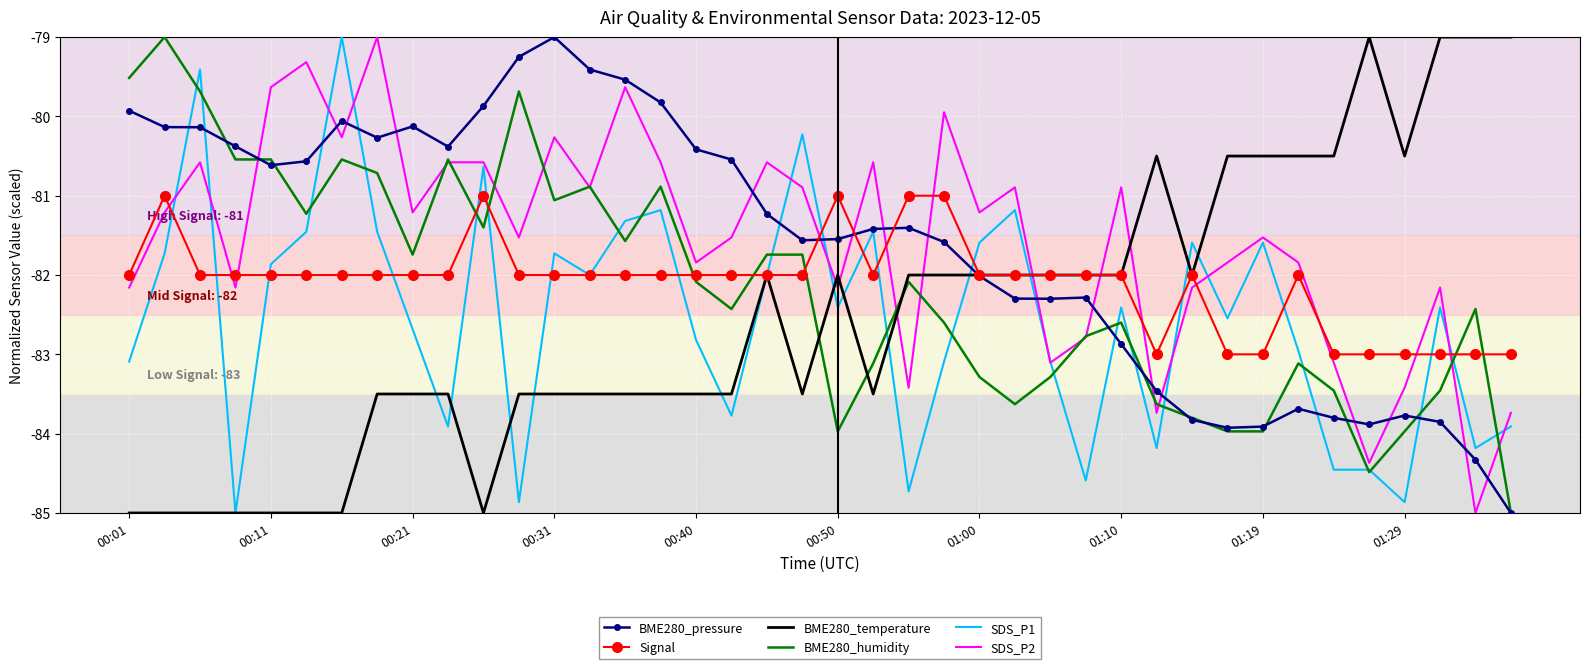

How many times do Signal and BME280_humidity cross each other?

7